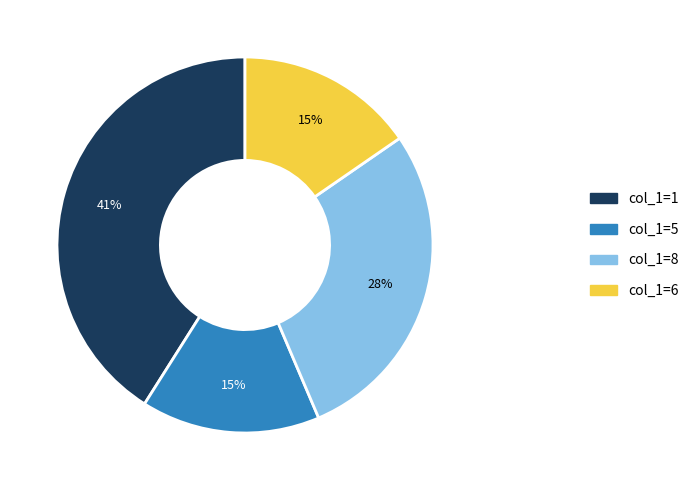

Is there any slice that represents more than half of the pie?

No